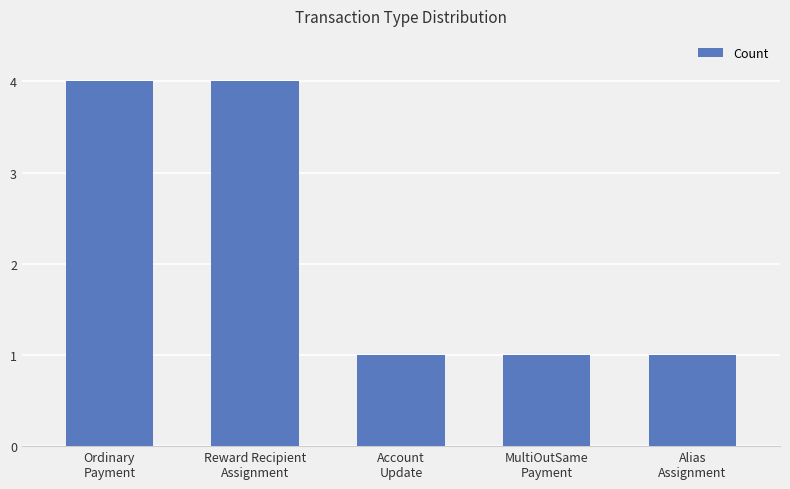

What is the sum of all values?

11